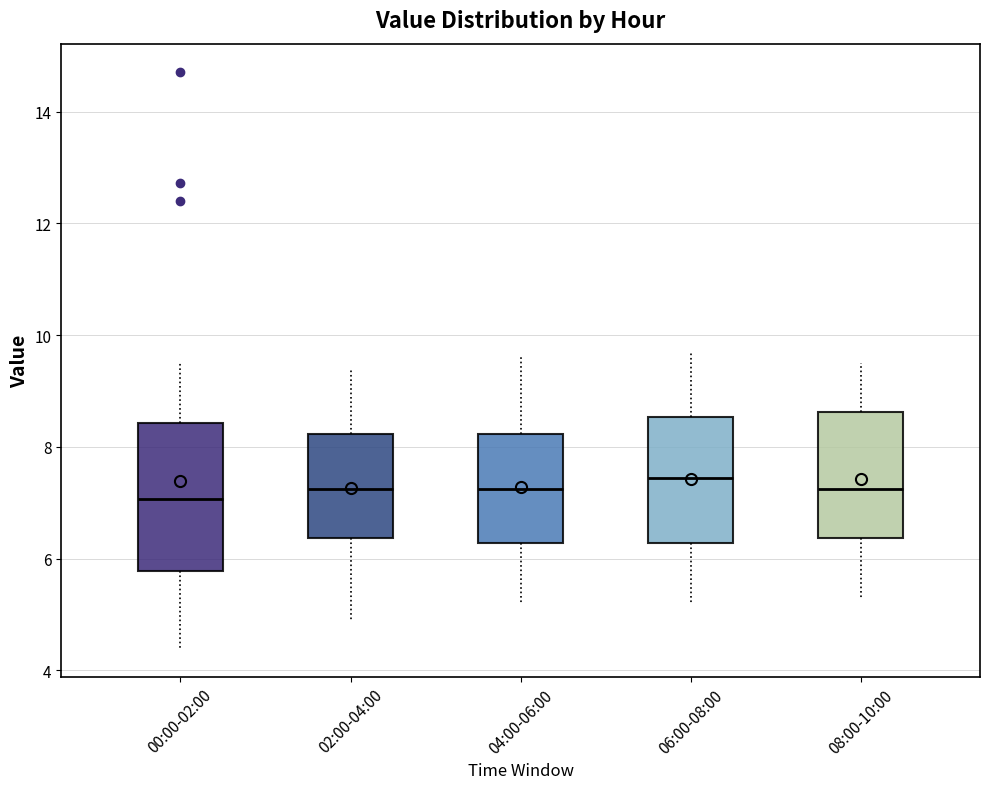

Reading left to right, read every box against the y-axis: the position of its median line, the range the box covers, and the ends of its whiskers. The values are not printed on the chart, so give them approximately, as read against the axis.

00:00-02:00: median 7.0, box 5.8 to 8.4, whiskers 4.4 to 9.6
02:00-04:00: median 7.2, box 6.4 to 8.2, whiskers 5.0 to 9.4
04:00-06:00: median 7.2, box 6.2 to 8.2, whiskers 5.2 to 9.6
06:00-08:00: median 7.4, box 6.2 to 8.6, whiskers 5.2 to 9.8
08:00-10:00: median 7.2, box 6.4 to 8.6, whiskers 5.4 to 9.6